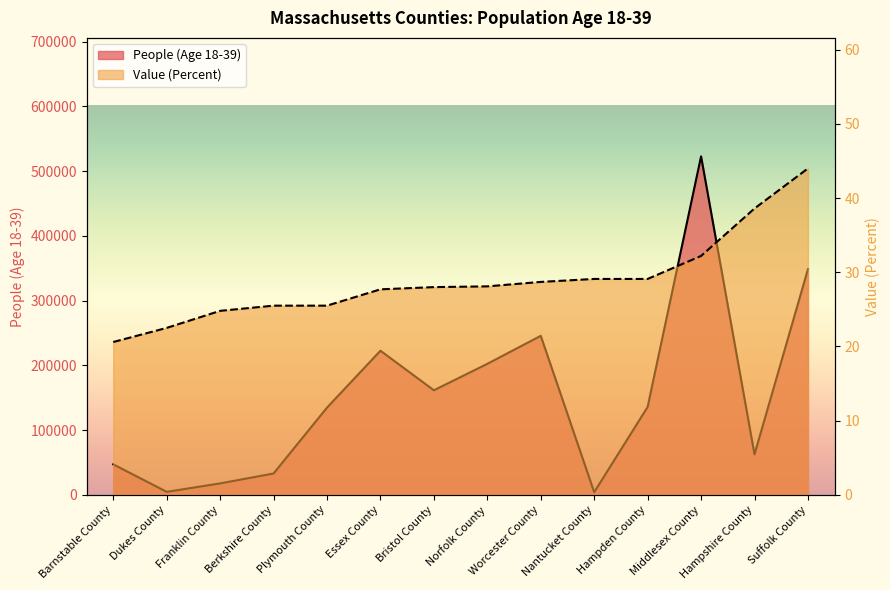

True or false: Value (Percent) and People (Age 18-39) intersect in this chart.

False